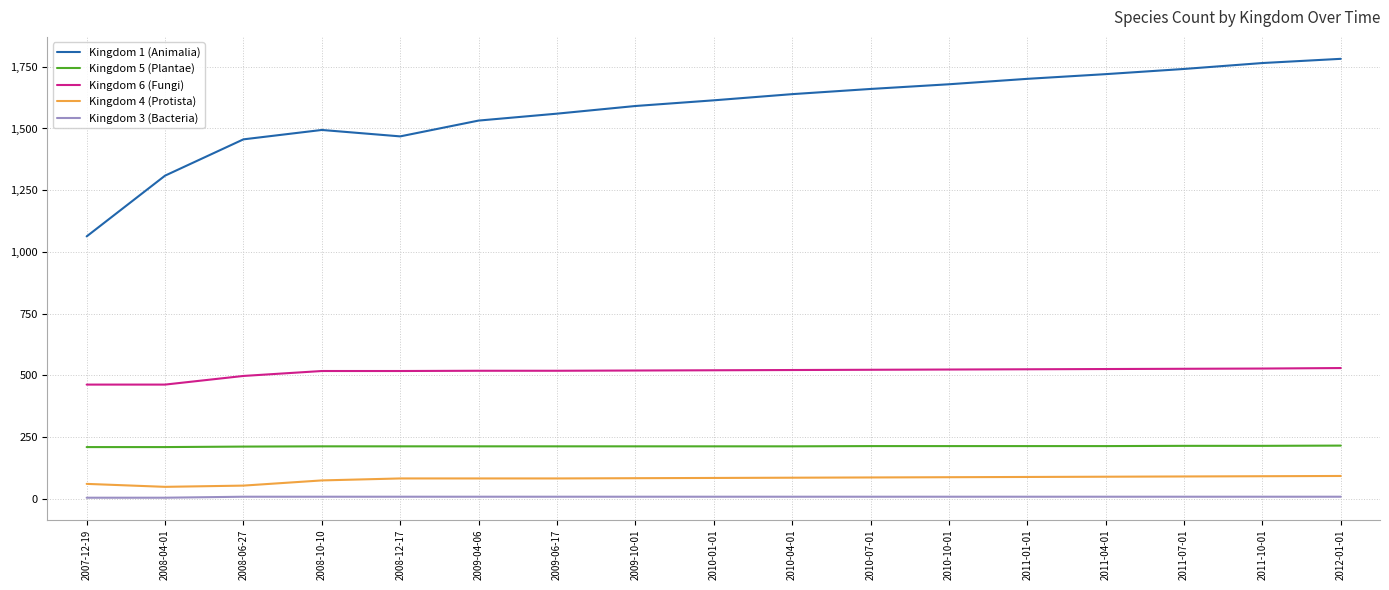

What is the difference between the second highest and minimum values in the Kingdom 4 (Protista) series?

43